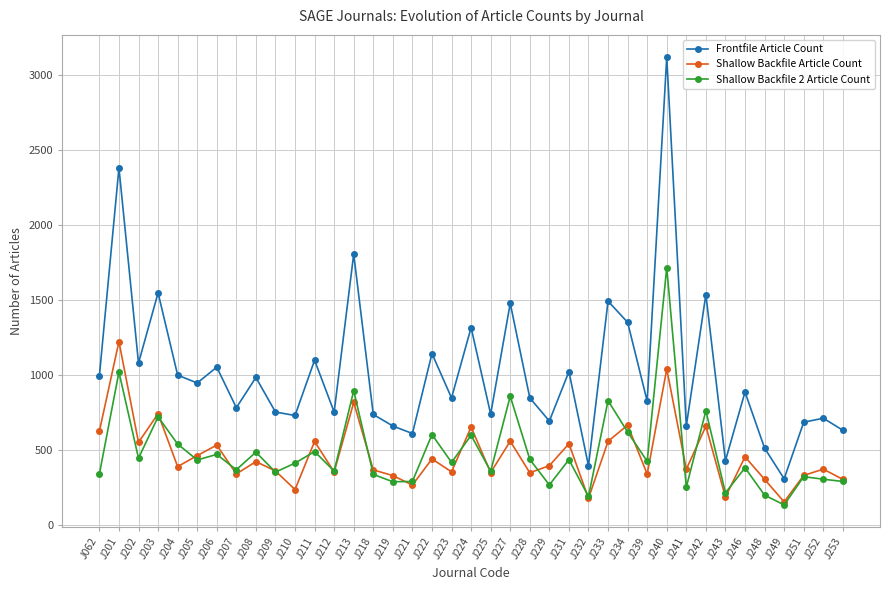

What is the smallest value displayed?

137